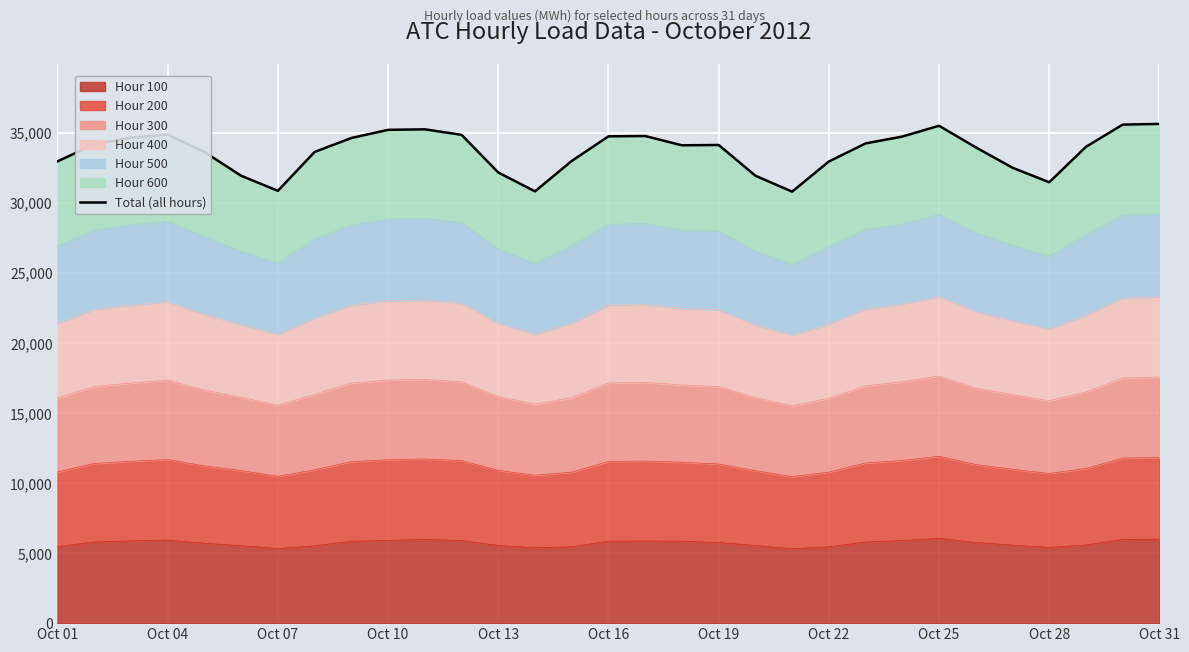

What is the maximum value for Hour 100?

6051.0